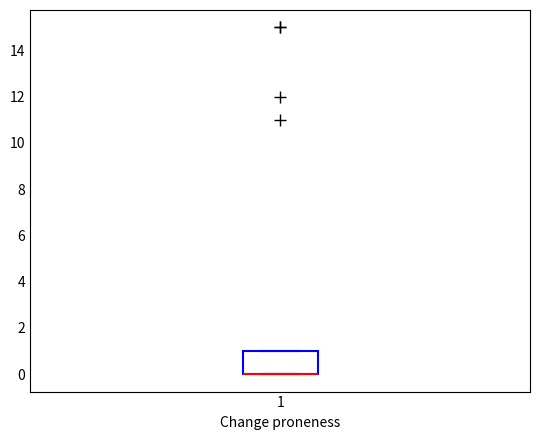

Transcribe this box plot: give where the median line is, the range the box spans, and where the two whiskers end, as read against the y-axis. The values are not printed on the chart, so give them approximately, as read against the axis.

median 0 (drawn on the box's lower edge), box 0 to 1, whiskers 0 to 1